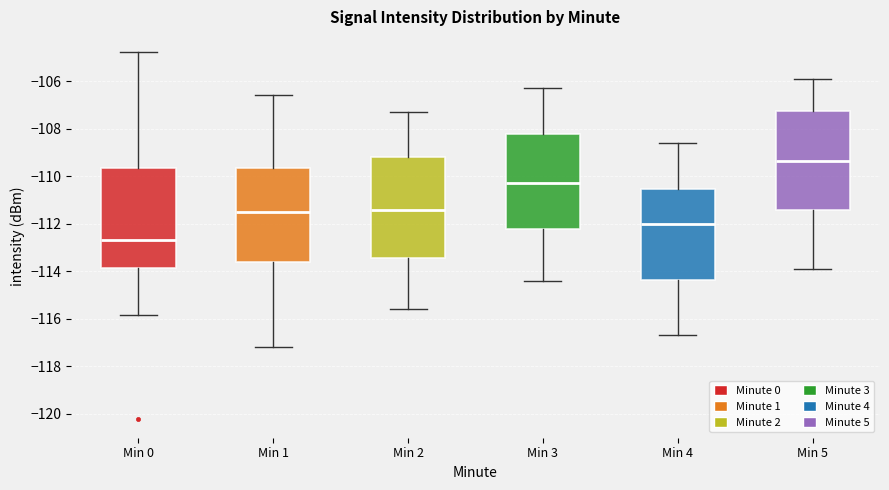

Reading left to right, read every box against the y-axis: the position of its median line, the range the box covers, and the ends of its whiskers. The values are not printed on the chart, so give them approximately, as read against the axis.

Min 0: median -112.6, box -113.8 to -109.6, whiskers -115.8 to -104.8
Min 1: median -111.6, box -113.6 to -109.6, whiskers -117.2 to -106.6
Min 2: median -111.4, box -113.4 to -109.2, whiskers -115.6 to -107.2
Min 3: median -110.2, box -112.2 to -108.2, whiskers -114.4 to -106.2
Min 4: median -112.0, box -114.4 to -110.6, whiskers -116.6 to -108.6
Min 5: median -109.4, box -111.4 to -107.2, whiskers -113.8 to -105.8